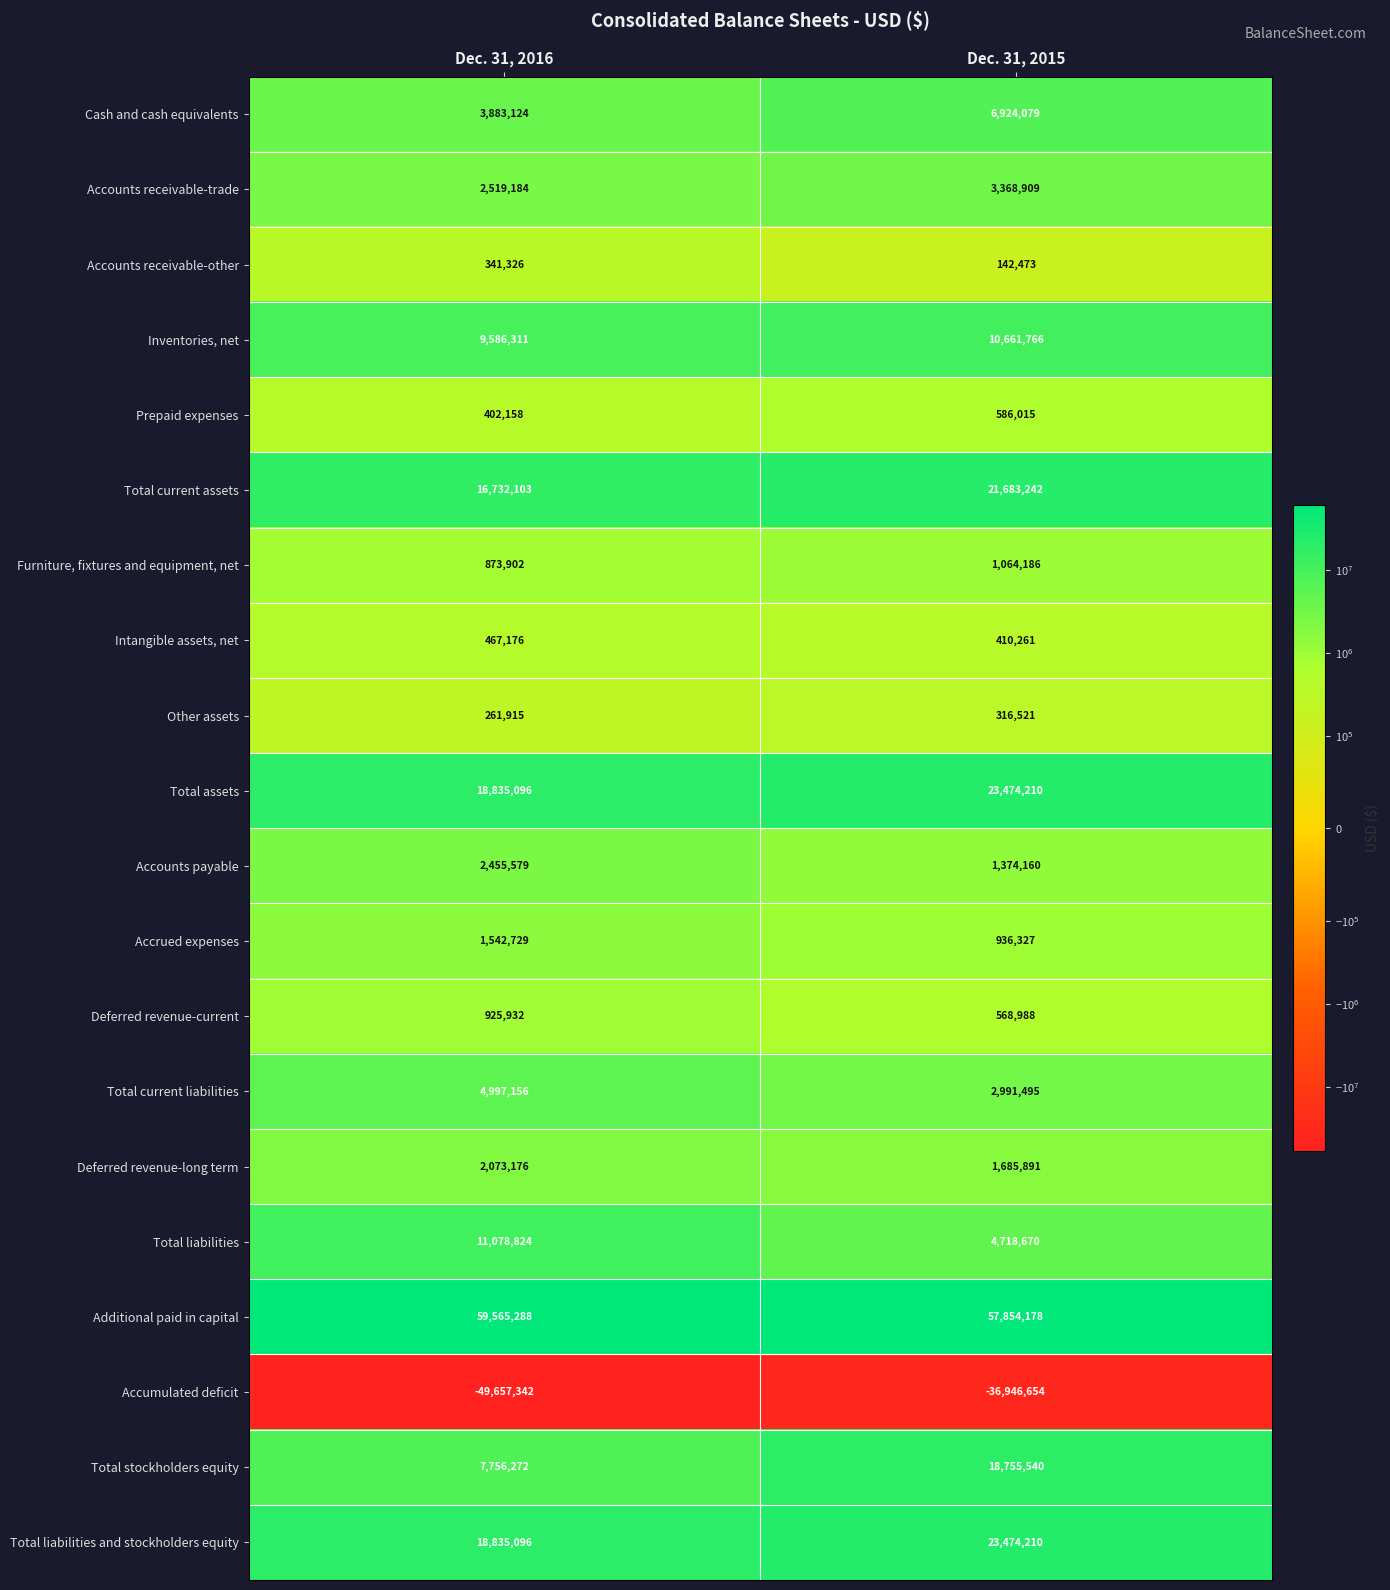

Which series has the largest total across all categories?

Additional paid in capital